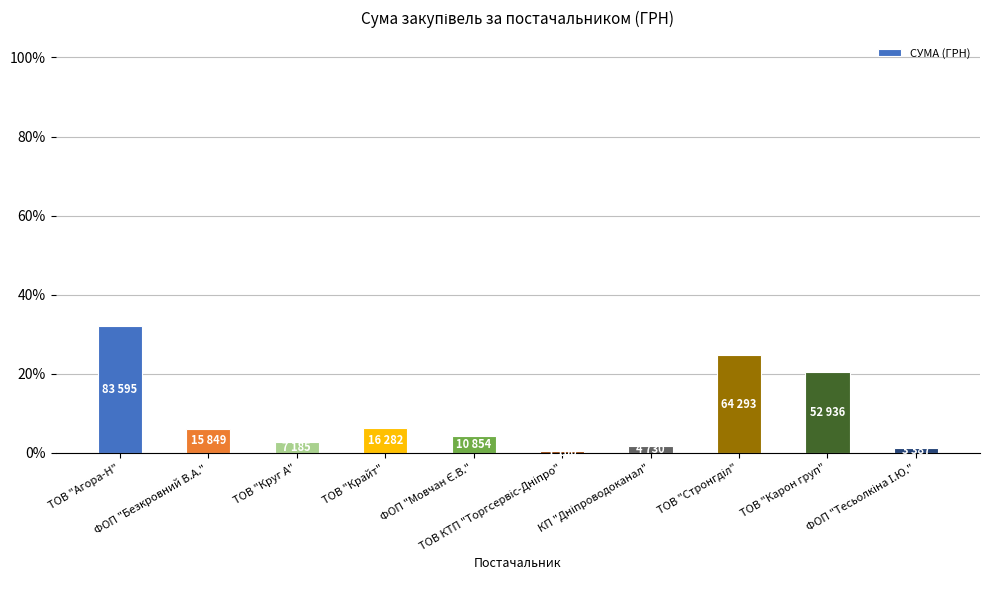

What is the value of the 3rd bar from the left?

2.8